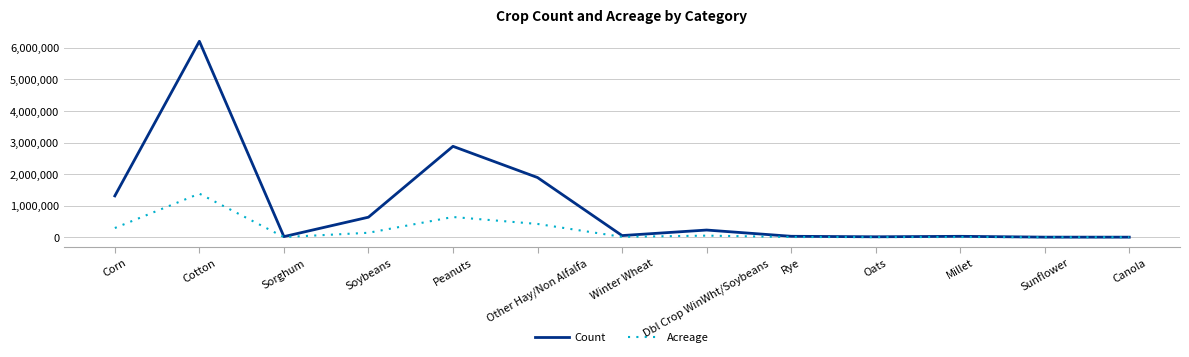

At which category does Count reach its first local valley?

Sorghum